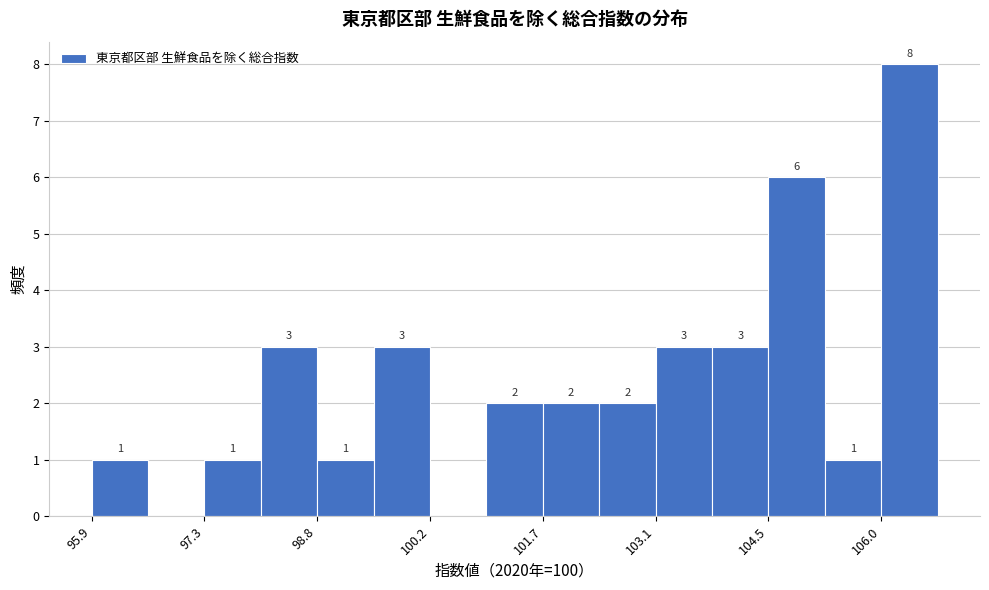

Read against the x-axis, roughly where is the centre of the tallest bar?

106.4